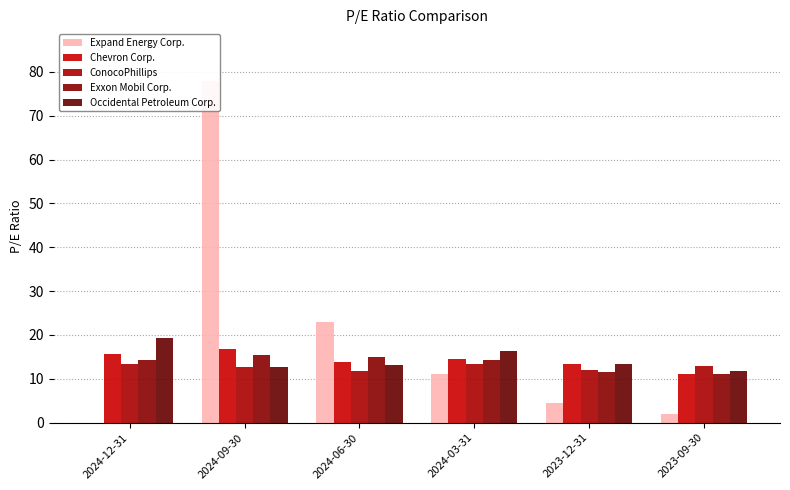

Where does the ConocoPhillips series first go above 12?

2024-12-31